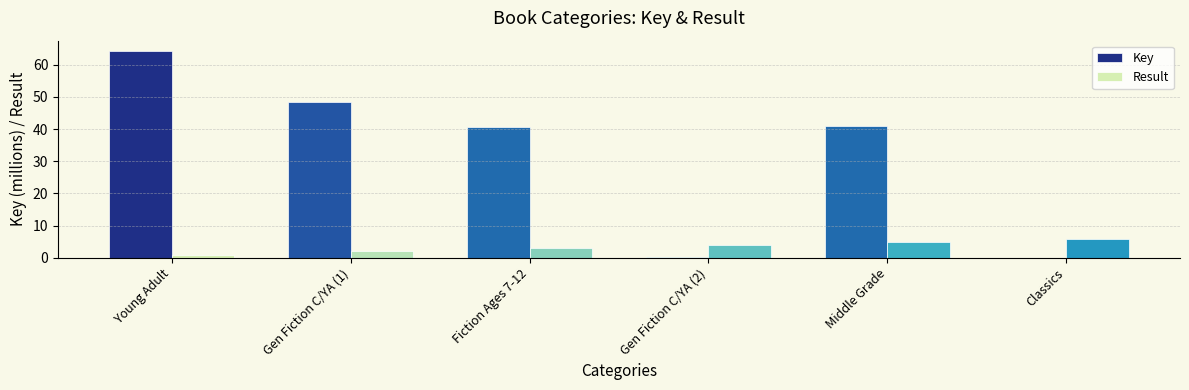

What is the sum of all Key values?

194.3